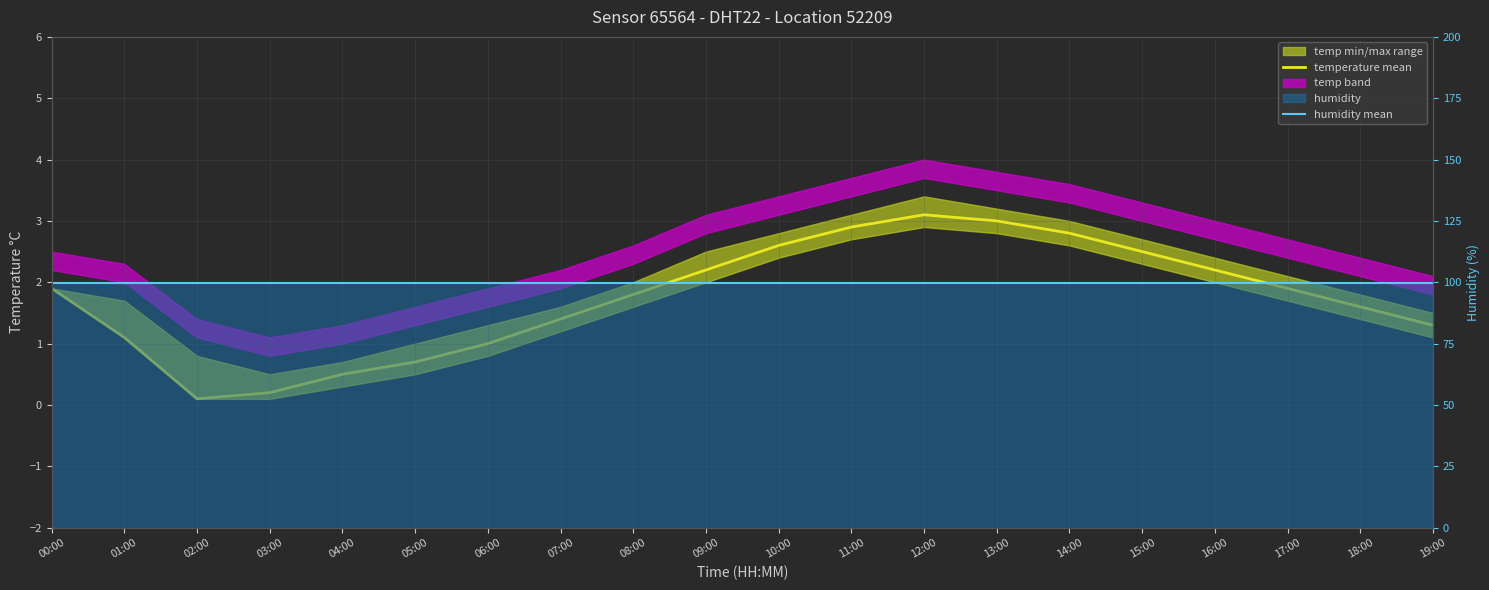

Does the chart display data point markers on the line(s)?

No